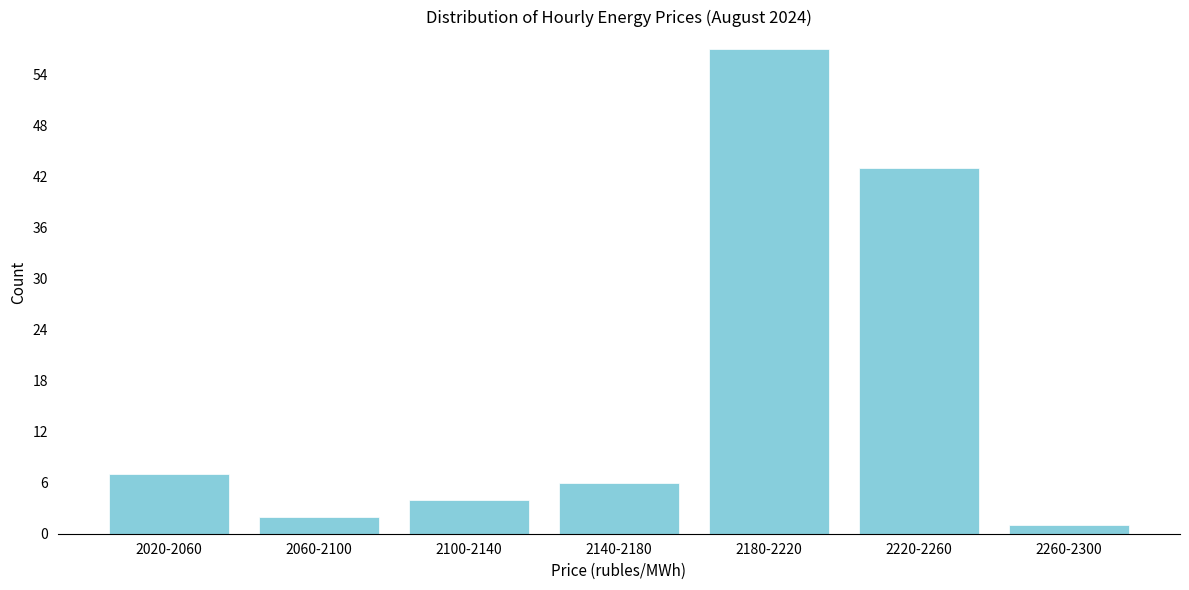

Reading left to right, what are all the values shown in this chart?

7	2	4	6	57	43	1